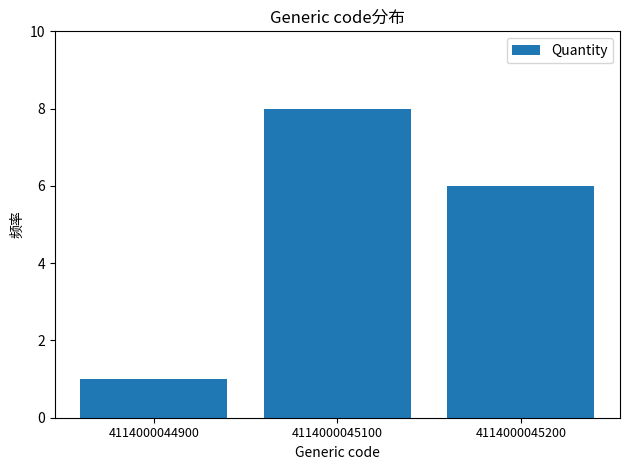

What is the change in value from 4114000045100 to 4114000045200?

-2